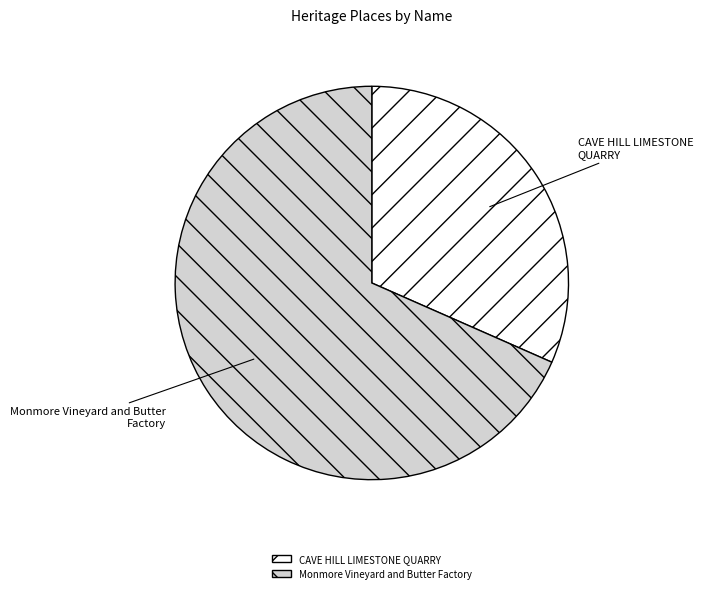

Does Monmore Vineyard and Butter Factory account for over 50% of the chart?

Yes